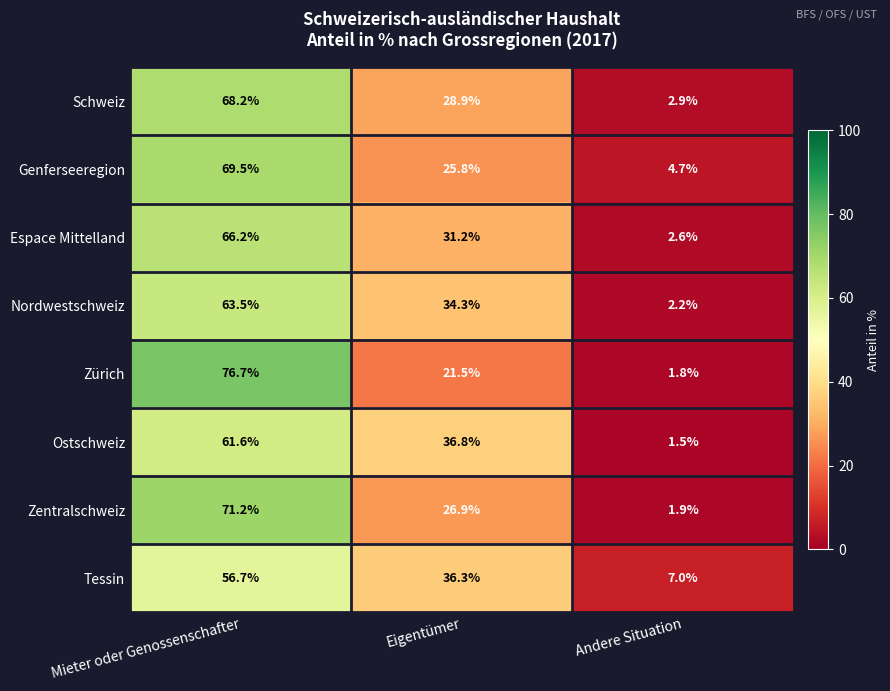

Which series changed the most between Mieter oder Genossenschafter and Andere Situation?

Zürich